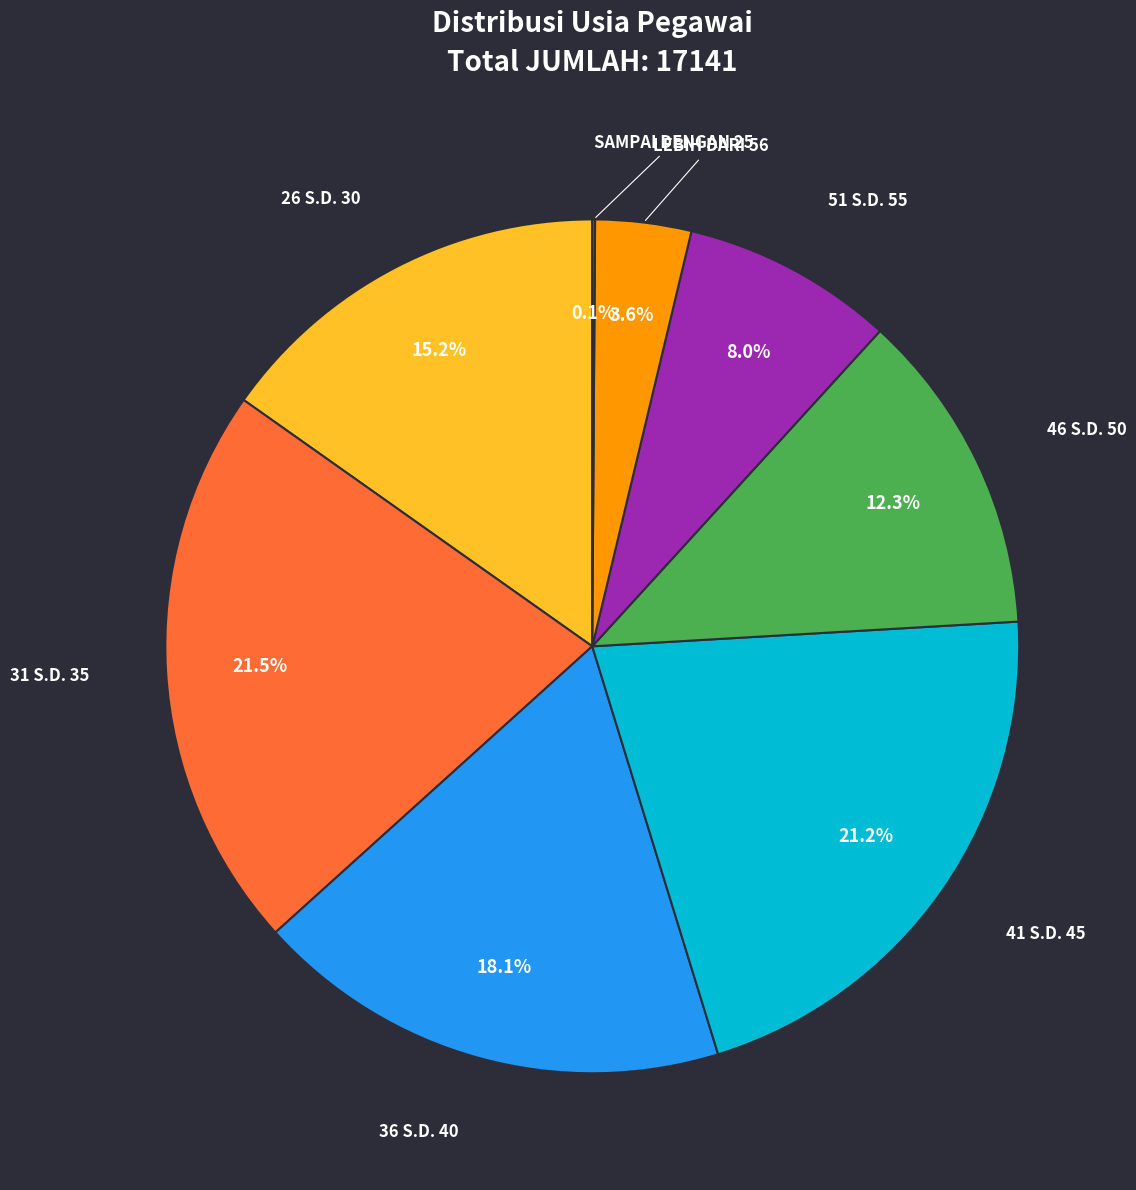

Is there any slice that represents more than half of the pie?

No